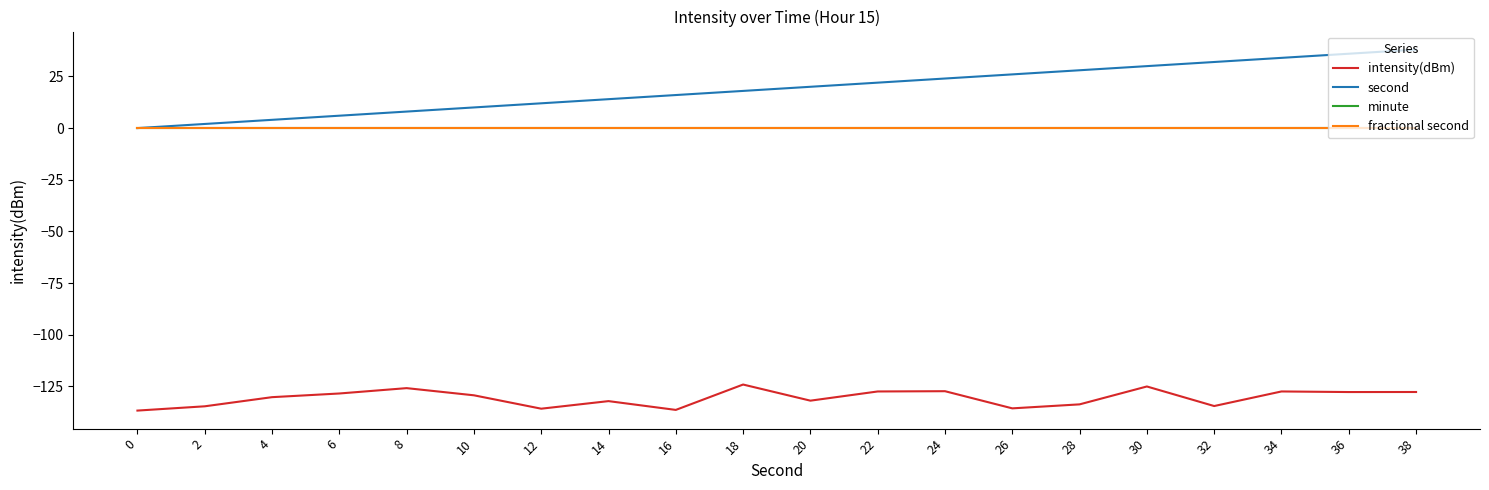

Is this an area chart (filled region under the line)?

No